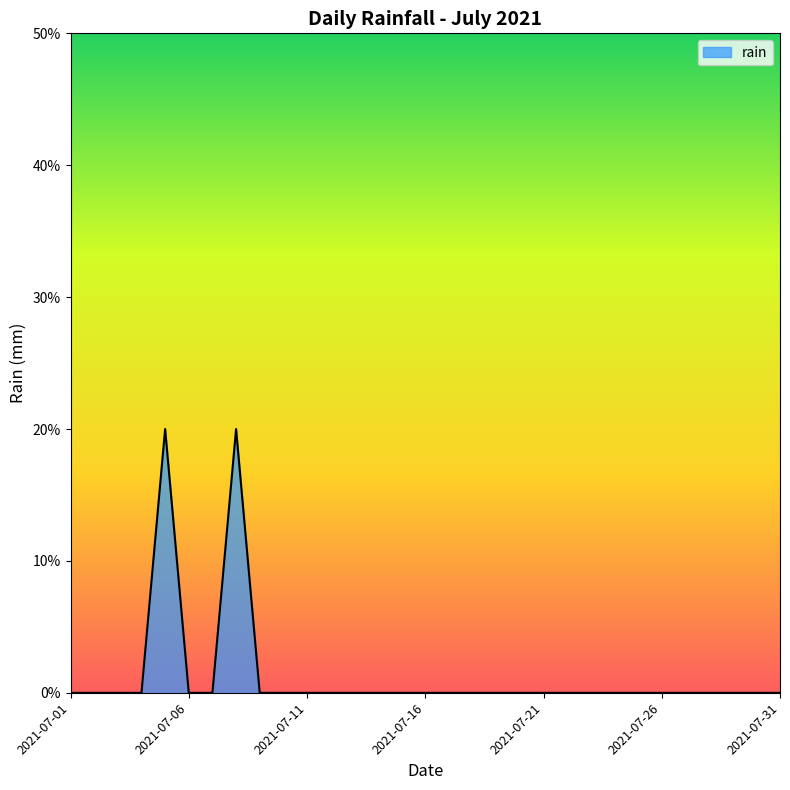

Reading left to right, transcribe all the data shown in this chart.

2021-07-01=0.0	2021-07-02=0.0	2021-07-03=0.0	2021-07-04=0.0	2021-07-05=0.2	2021-07-06=0.0	2021-07-07=0.0	2021-07-08=0.2	2021-07-09=0.0	2021-07-10=0.0	2021-07-11=0.0	2021-07-12=0.0	2021-07-13=0.0	2021-07-14=0.0	2021-07-15=0.0	2021-07-16=0.0	2021-07-17=0.0	2021-07-18=0.0	2021-07-19=0.0	2021-07-20=0.0	2021-07-21=0.0	2021-07-22=0.0	2021-07-23=0.0	2021-07-24=0.0	2021-07-25=0.0	2021-07-26=0.0	2021-07-27=0.0	2021-07-28=0.0	2021-07-29=0.0	2021-07-30=0.0	2021-07-31=0.0